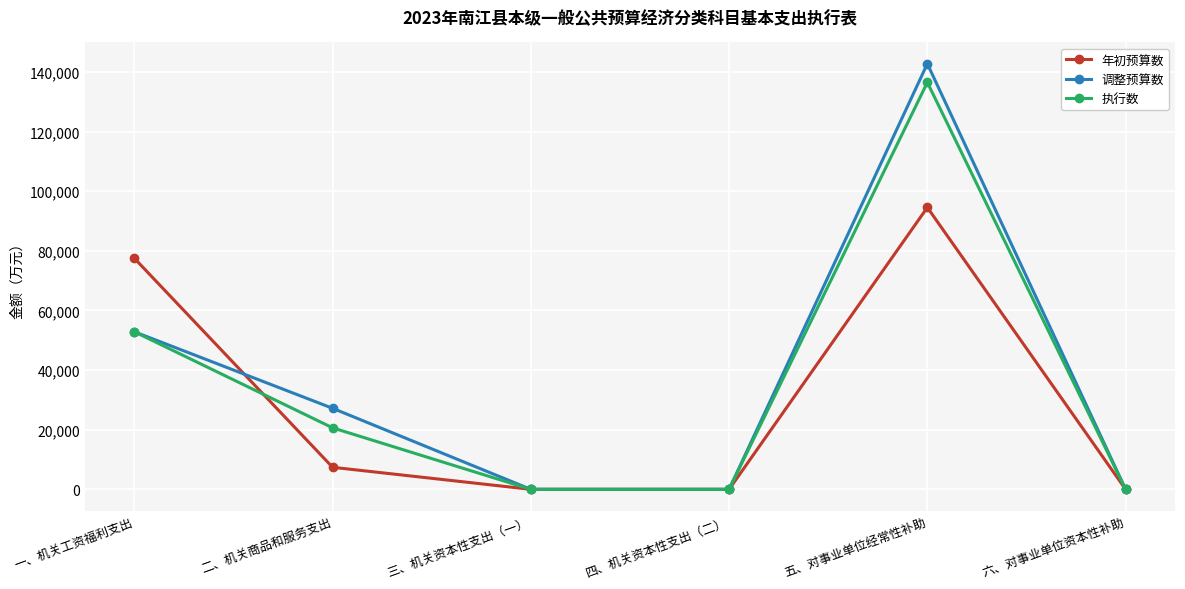

The 年初预算数 series shows 24920 at 五、对事业单位经常性补助. True or false?

False